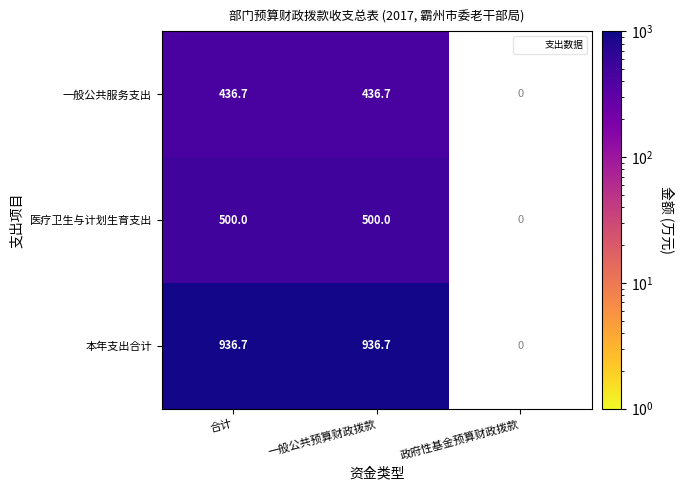

At how many categories does at least one series exceed 744?

2